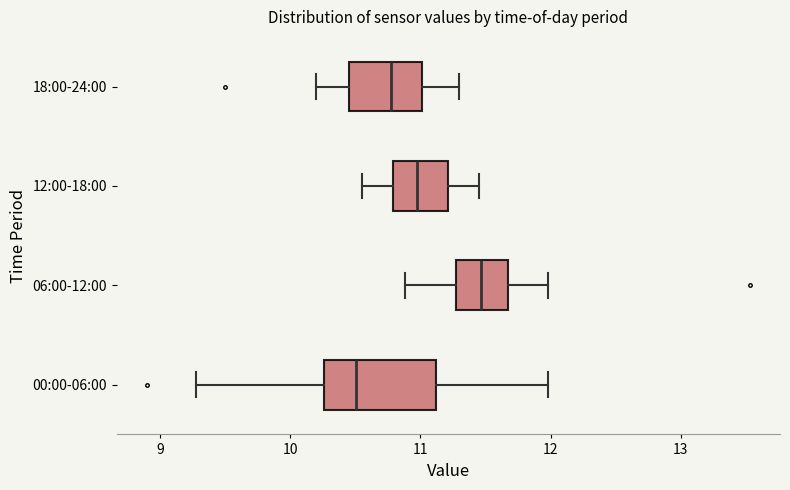

Reading bottom to top, transcribe this box plot: for each box, give where its median line is, the range the box spans, and where its two whiskers end, as read against the x-axis. The values are not printed on the chart, so give them approximately, as read against the axis.

00:00-06:00: median 10.5, box 10.3 to 11.1, whiskers 9.3 to 12.0
06:00-12:00: median 11.5, box 11.3 to 11.7, whiskers 10.9 to 12.0
12:00-18:00: median 11.0, box 10.8 to 11.2, whiskers 10.6 to 11.5
18:00-24:00: median 10.8, box 10.5 to 11.0, whiskers 10.2 to 11.3